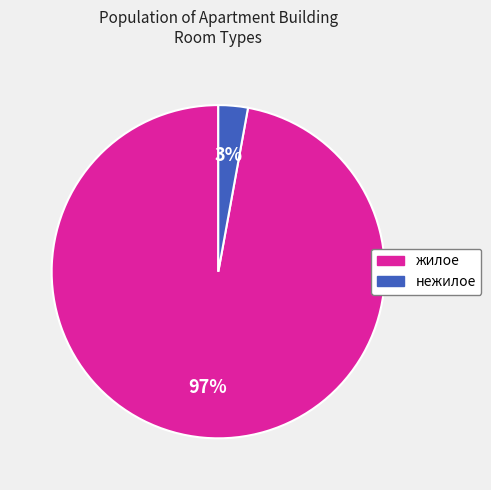

The нежилое slice represents 3% of the pie. True or false?

True